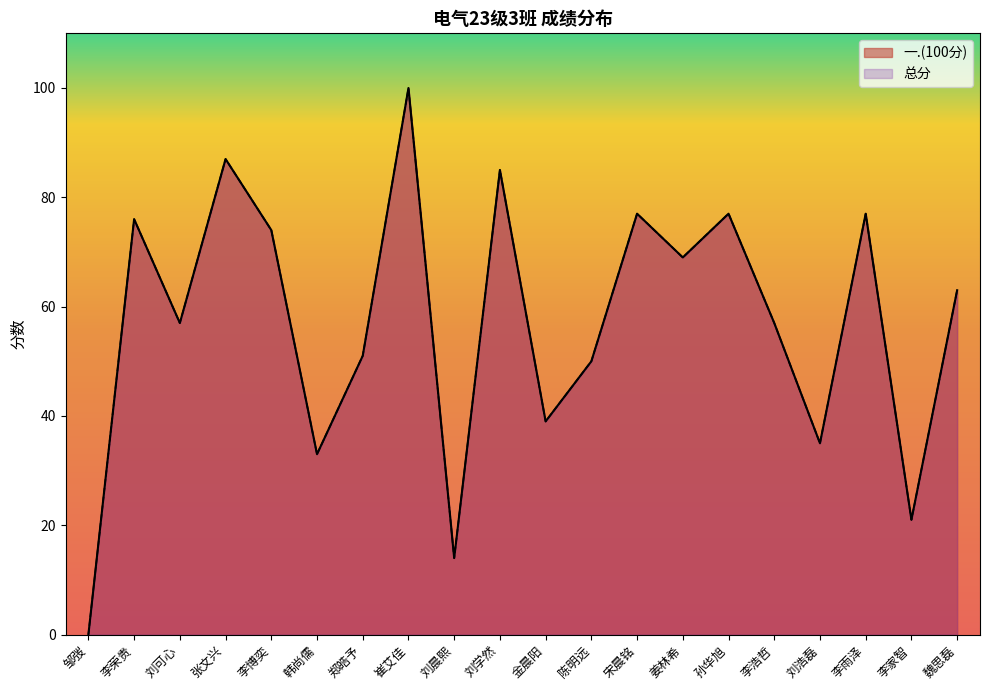

Which series has the largest range (max minus min)?

一.(100分)